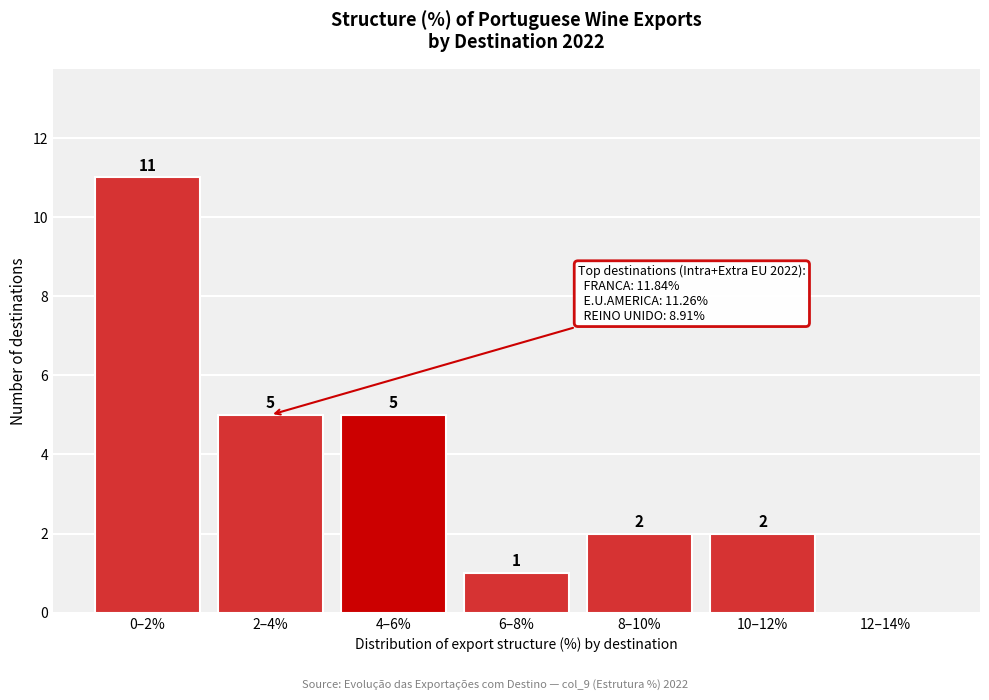

Reading left to right, what are all the values shown in this chart?

0–2%=11	2–4%=5	4–6%=5	6–8%=1	8–10%=2	10–12%=2	12–14%=0